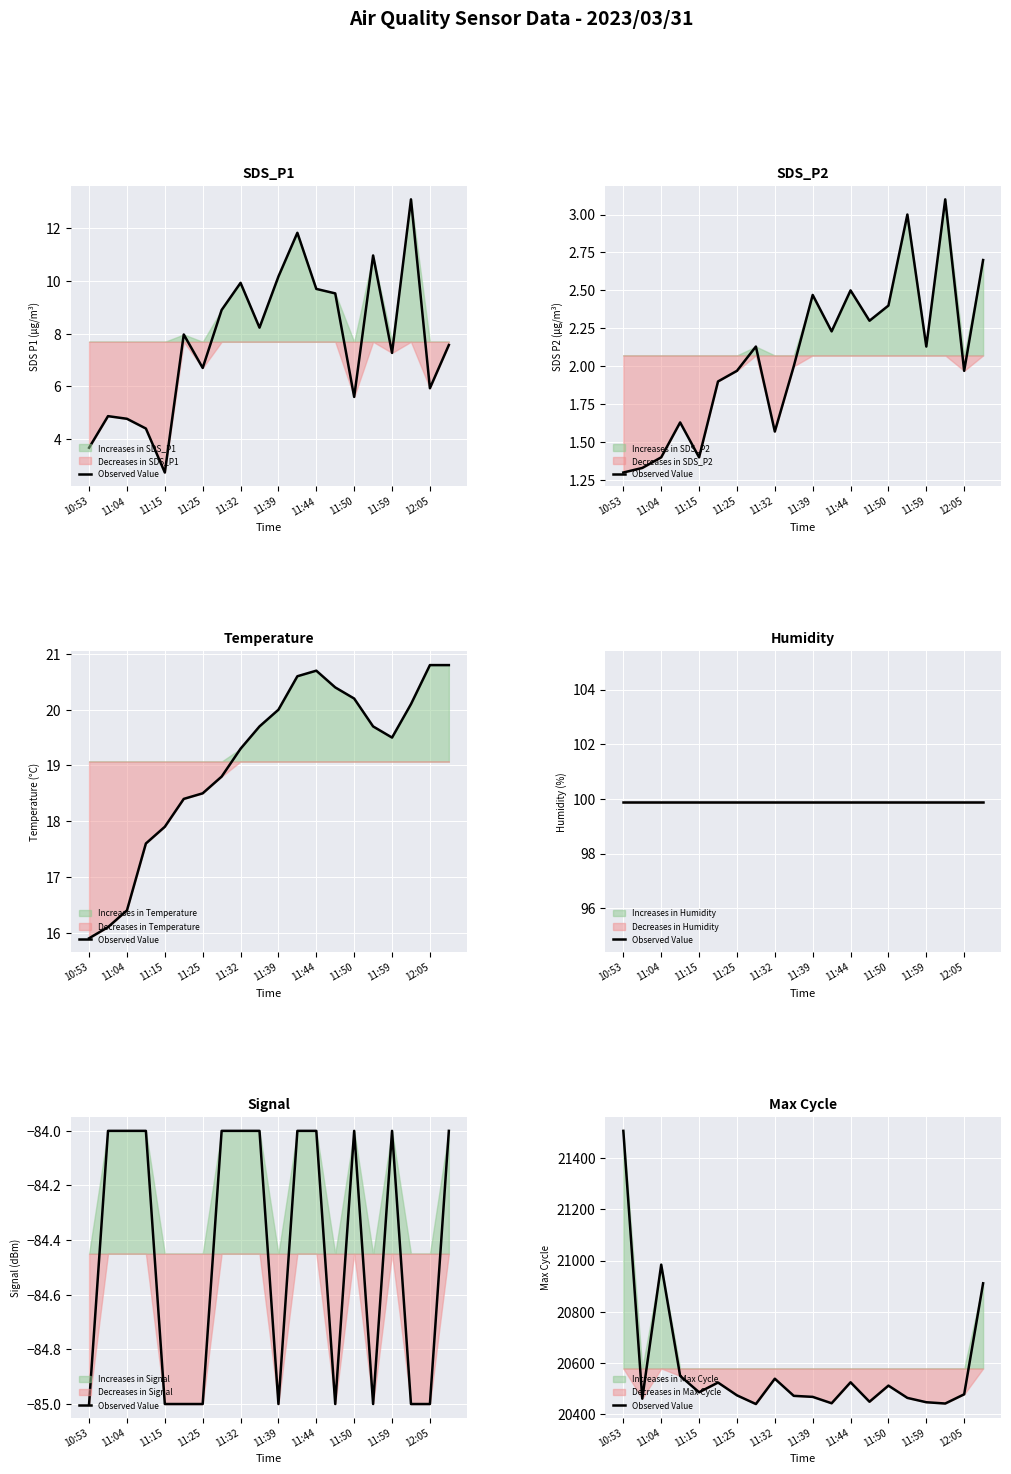

What is the minimum value shown in the chart?

20439